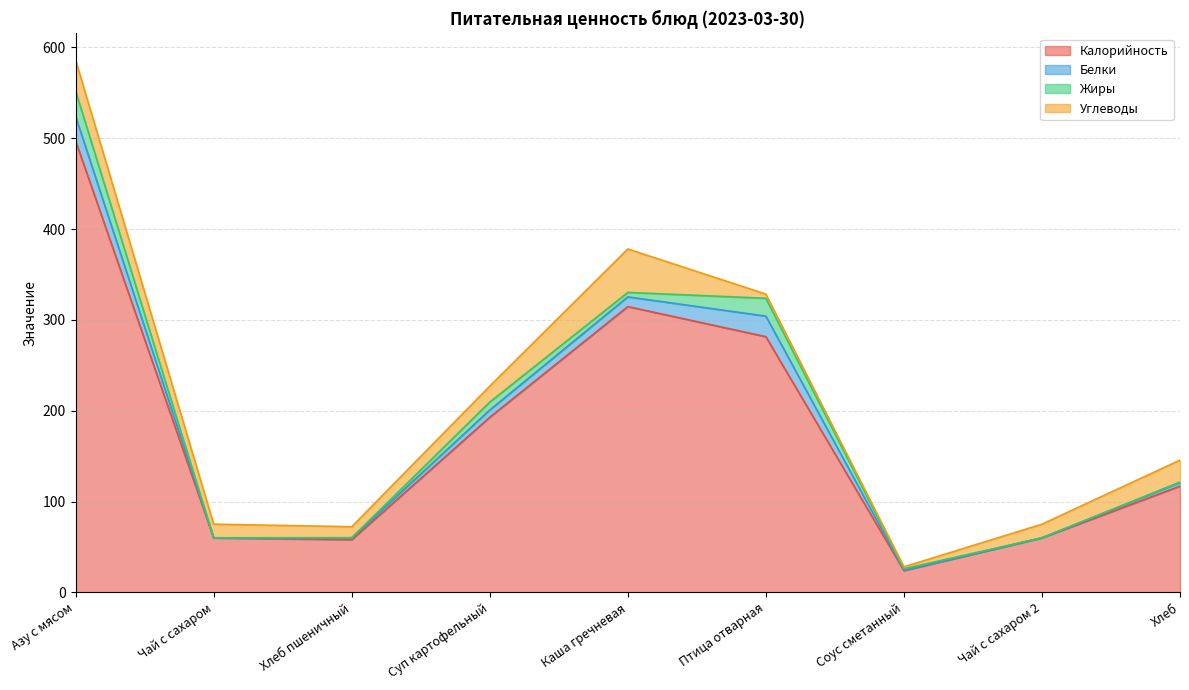

True or false: Жиры and Белки intersect in this chart.

True